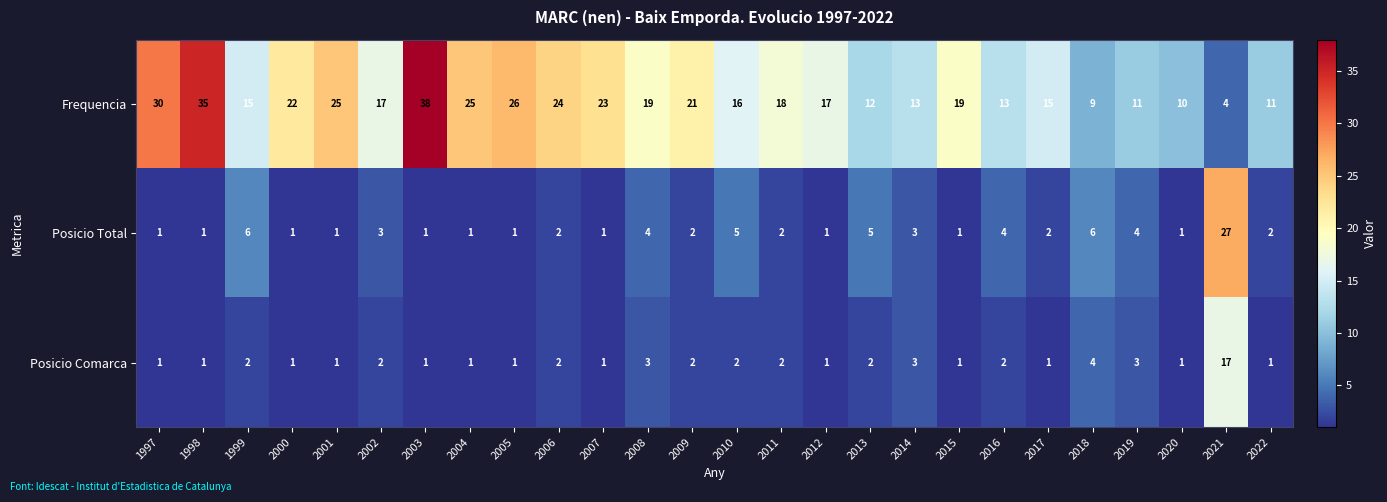

What is the difference between the Frequencia values at 1999 and 2001?

10